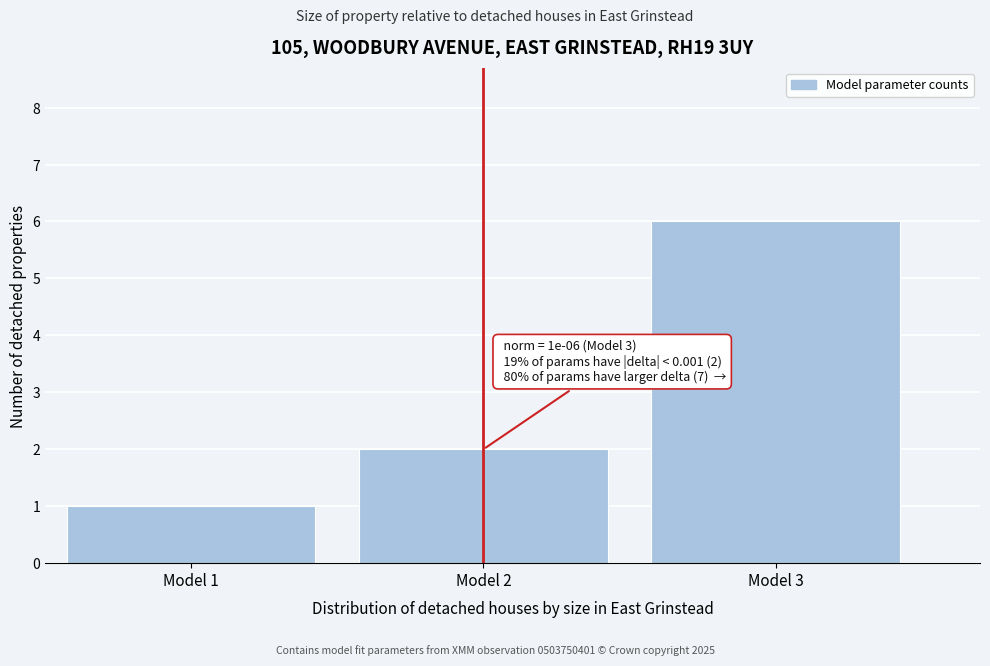

Reading left to right, transcribe all the data shown in this chart.

1	2	6